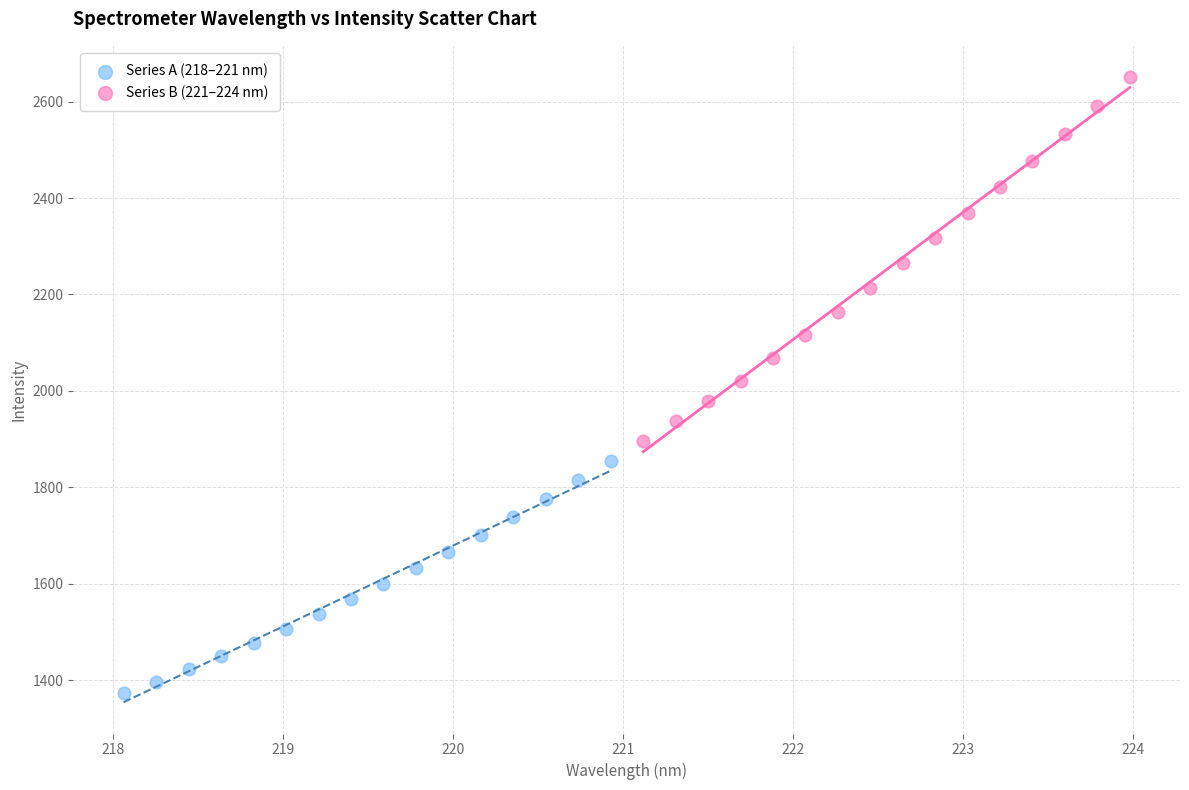

Which series reaches the maximum Y coordinate?

Series B (221–224 nm)